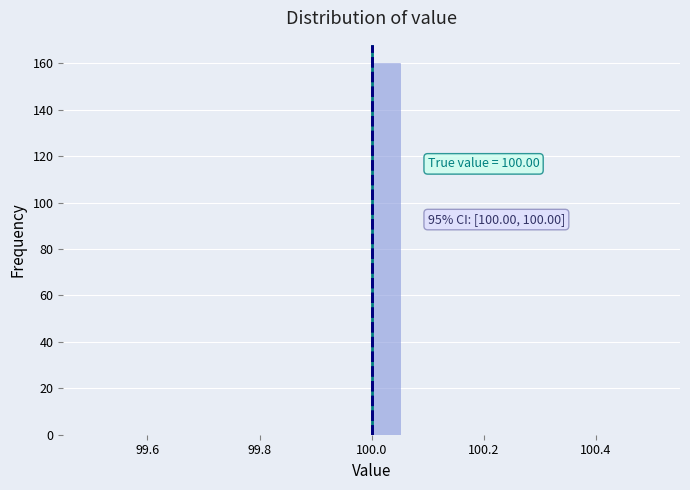

Read against the x-axis, roughly where is the centre of the tallest bar?

100.02